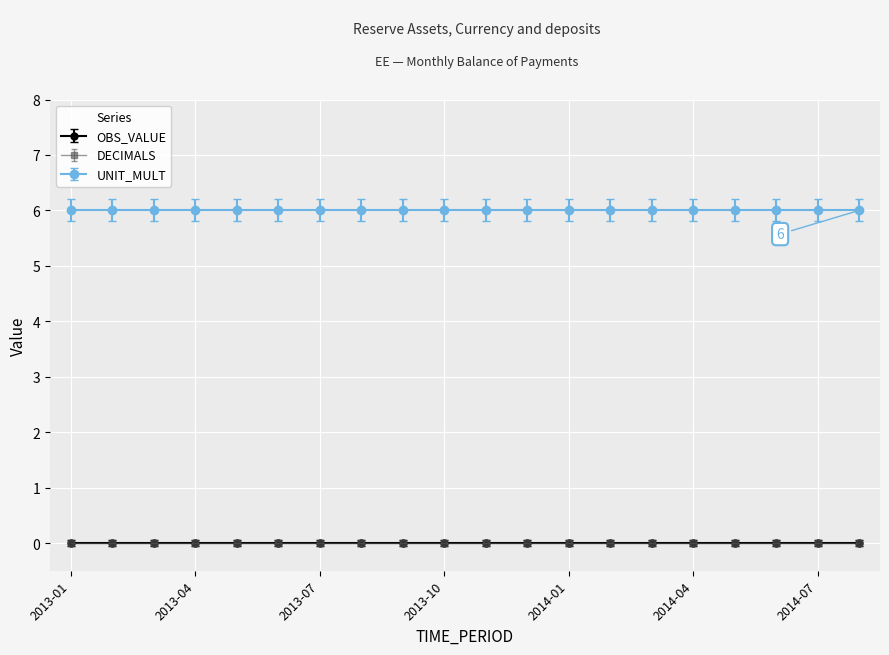

Rank the series by their maximum value, from highest to lowest.

UNIT_MULT, OBS_VALUE, DECIMALS